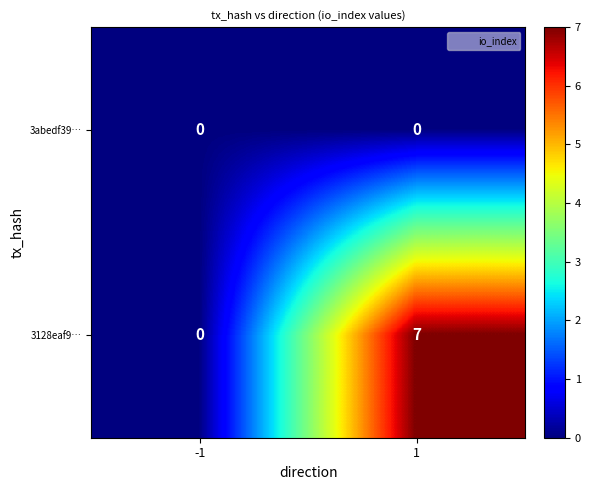

Which series has the largest total across all categories?

3128eaf9…